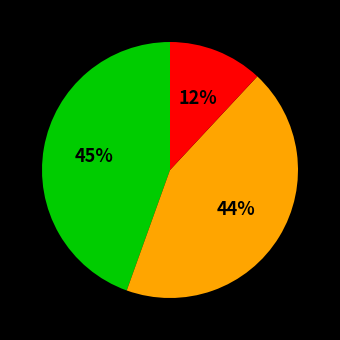

To the nearest percent, what is the difference between the largest and smallest slice percentages?

33%